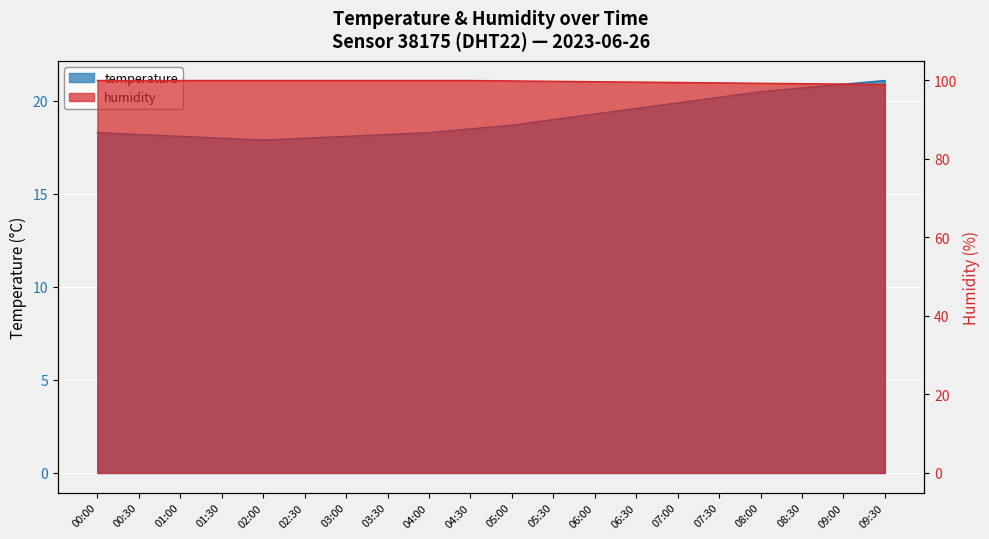

Read the humidity value at 06:00.

99.6